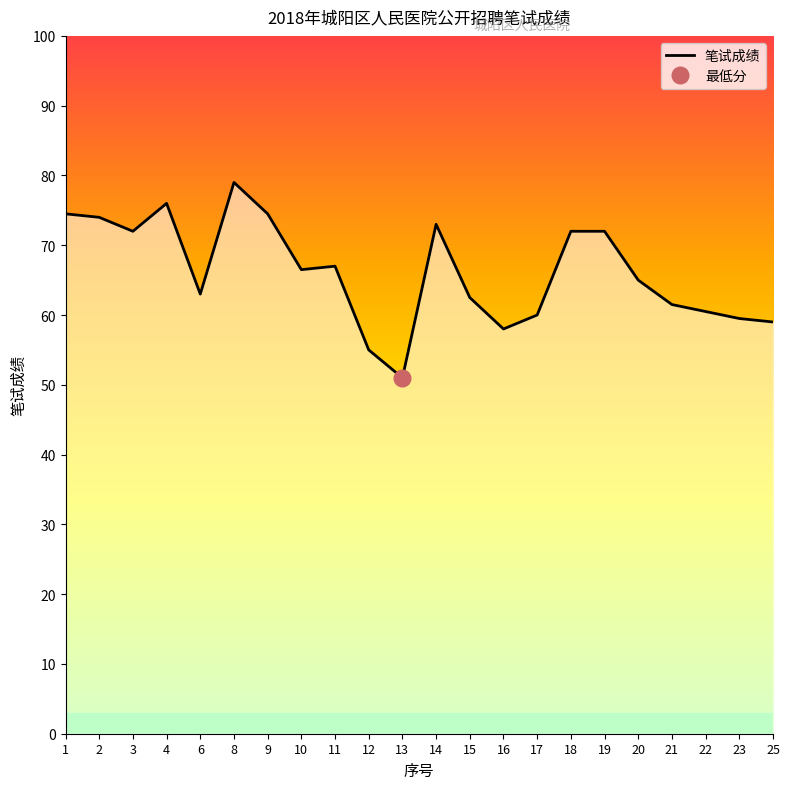

How many lines are shown in the chart?

1